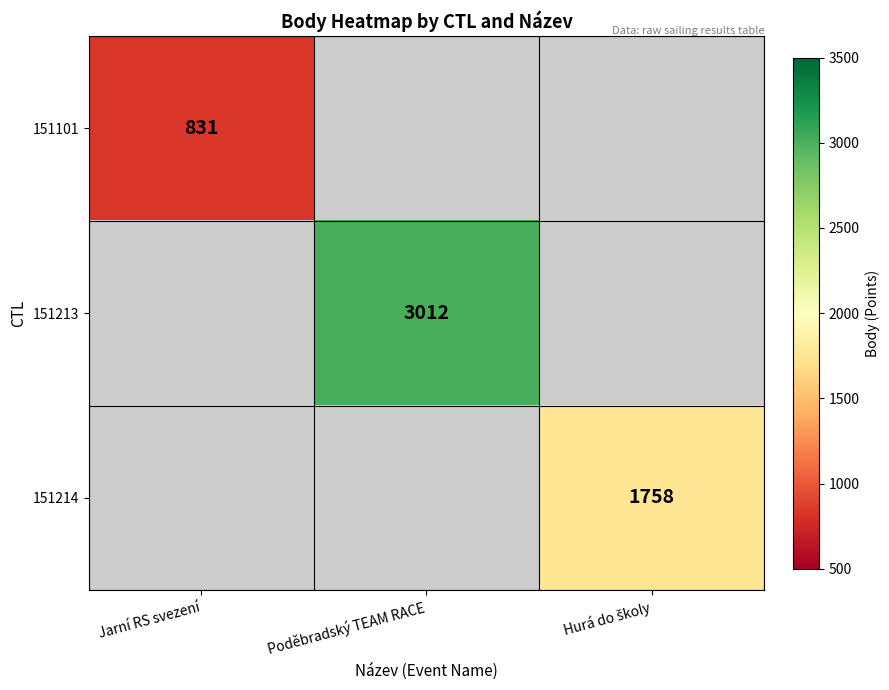

The value of 151101 at Jarní RS svezení is 387. True or false?

False